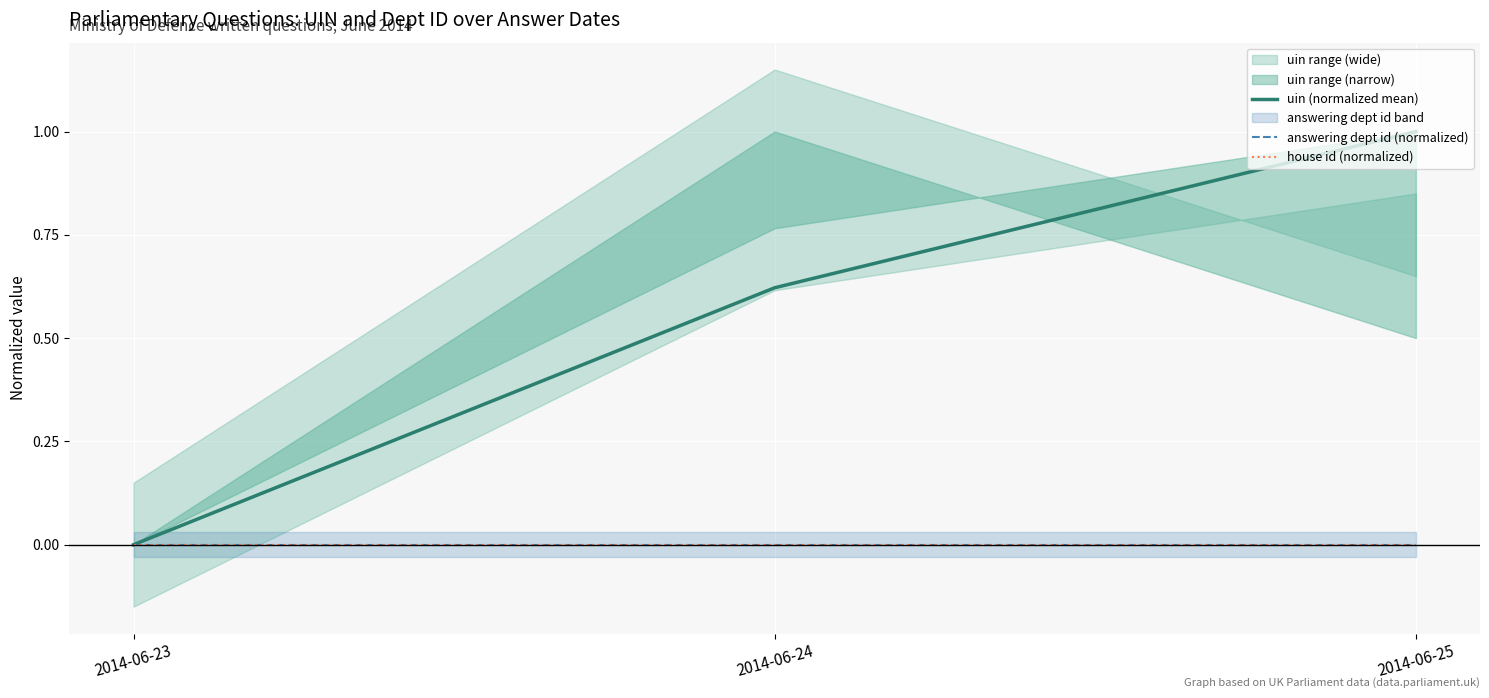

Which category has the highest value in the house id (normalized) series?

2014-06-23